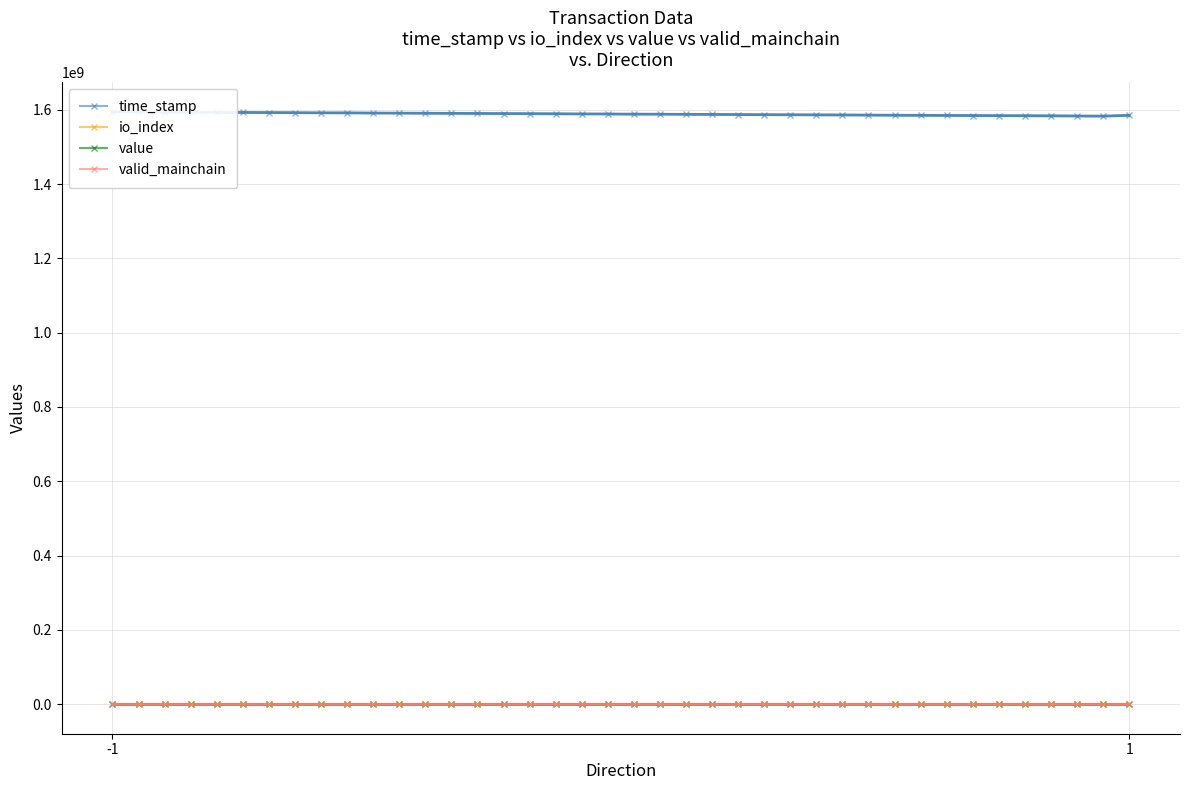

True or false: io_index and valid_mainchain cross at least once.

False